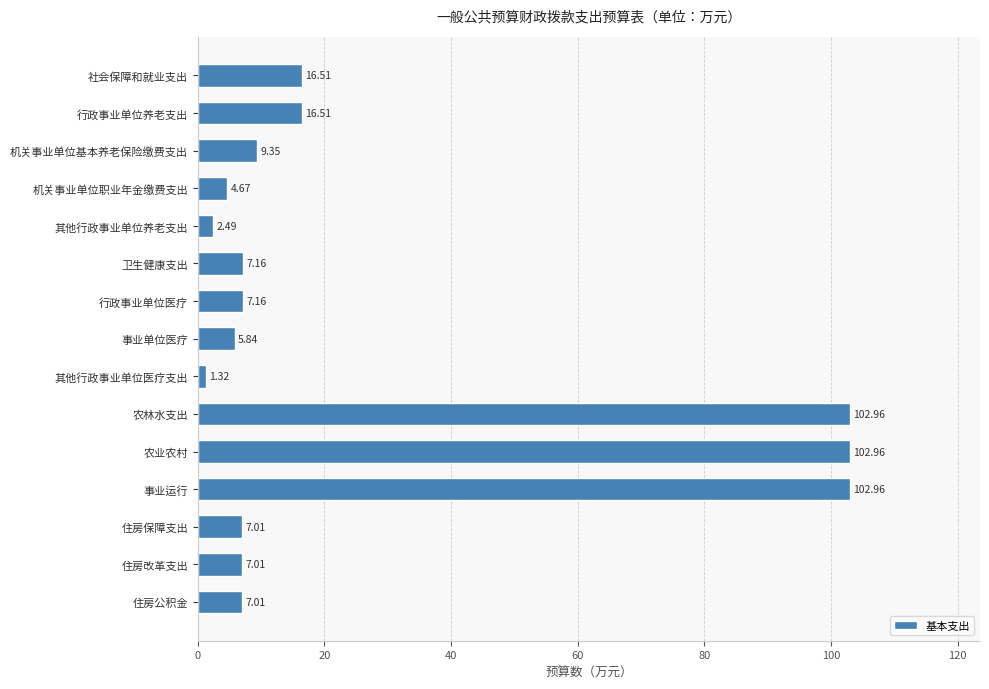

Are the bars horizontal?

Yes